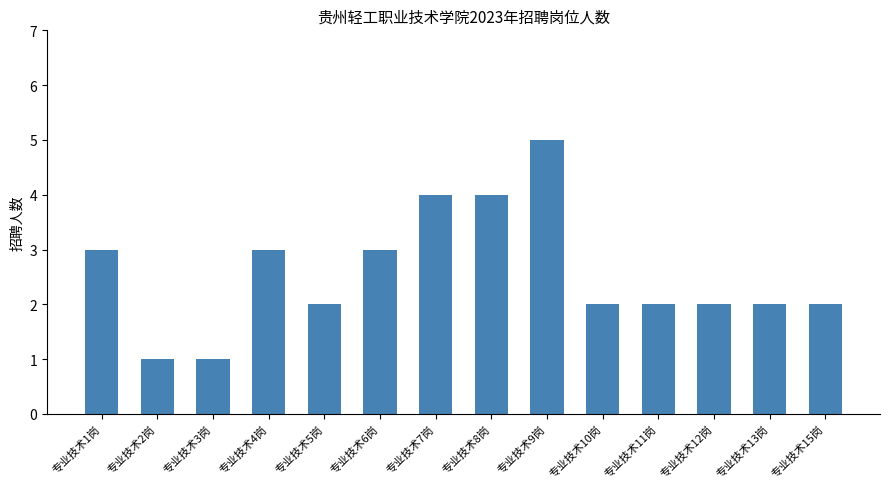

Reading left to right, what are all the values shown in this chart?

专业技术1岗=3	专业技术2岗=1	专业技术3岗=1	专业技术4岗=3	专业技术5岗=2	专业技术6岗=3	专业技术7岗=4	专业技术8岗=4	专业技术9岗=5	专业技术10岗=2	专业技术11岗=2	专业技术12岗=2	专业技术13岗=2	专业技术15岗=2